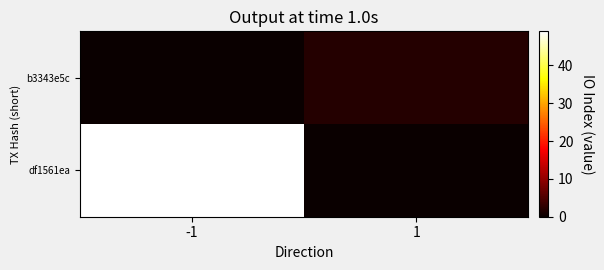

Which has a higher value, 1 or -1?

-1